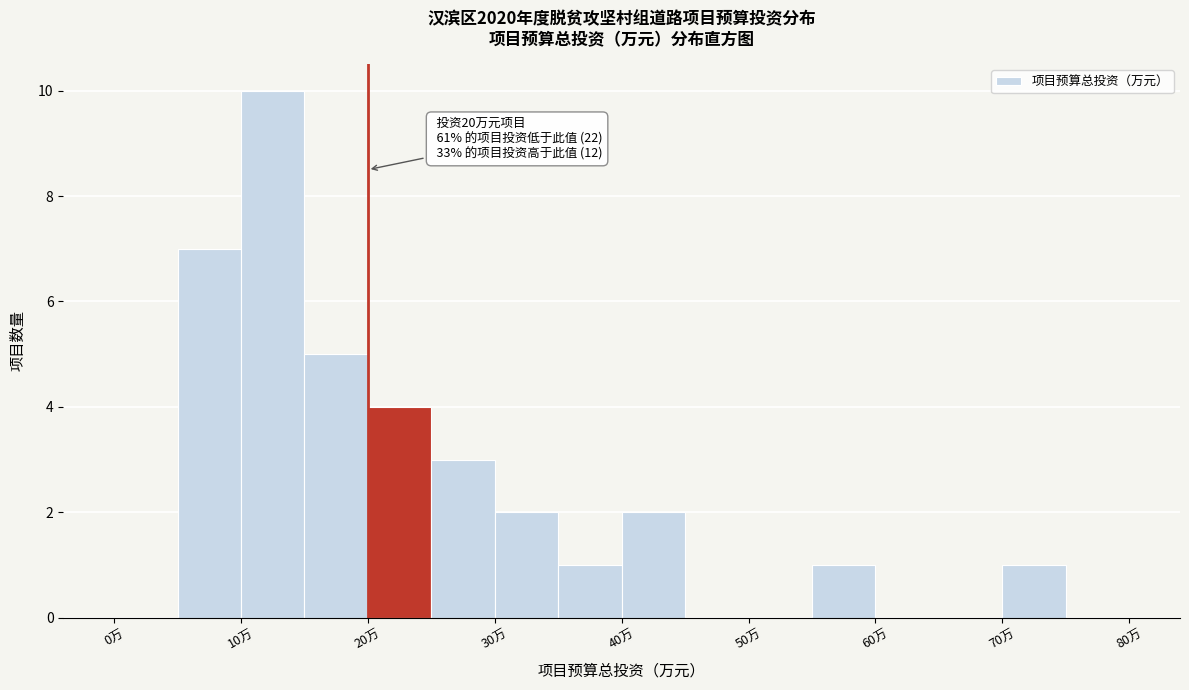

Which range on the x-axis has the tallest bar?

10 to 15